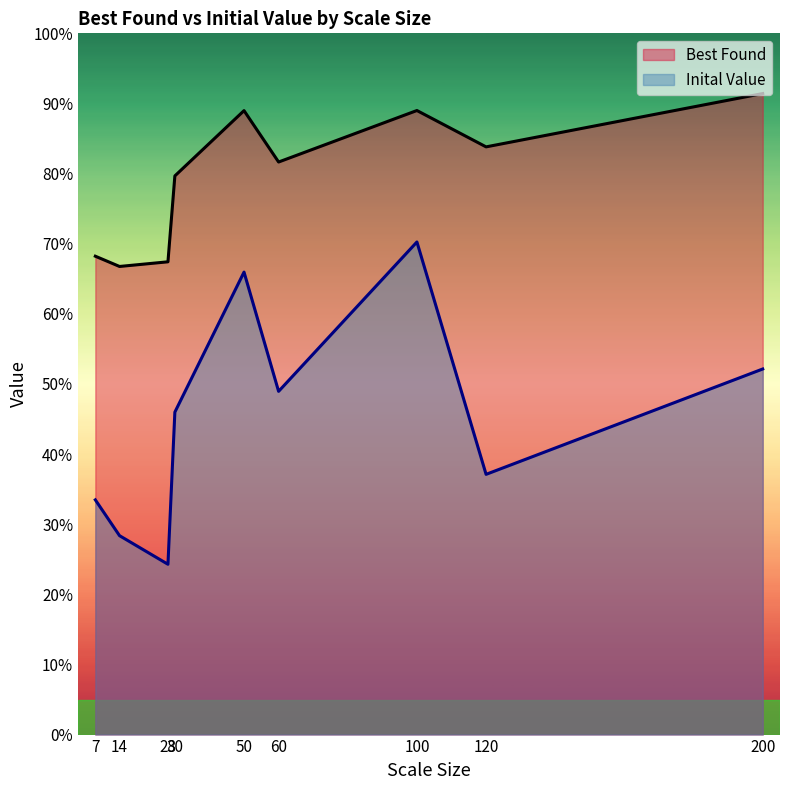

Between 120 and 50, which is larger?

50